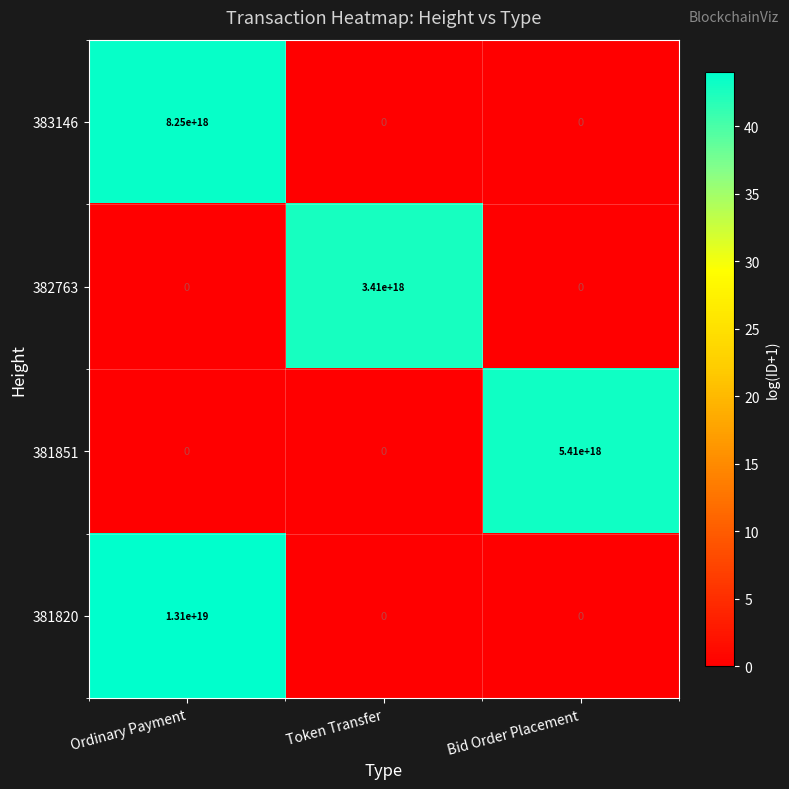

At which category is the sum across all series the highest?

Ordinary Payment